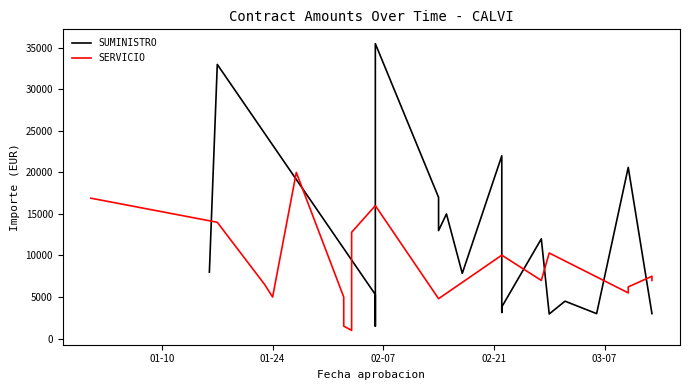

What are all the series names shown in the legend?

SUMINISTRO, SERVICIO